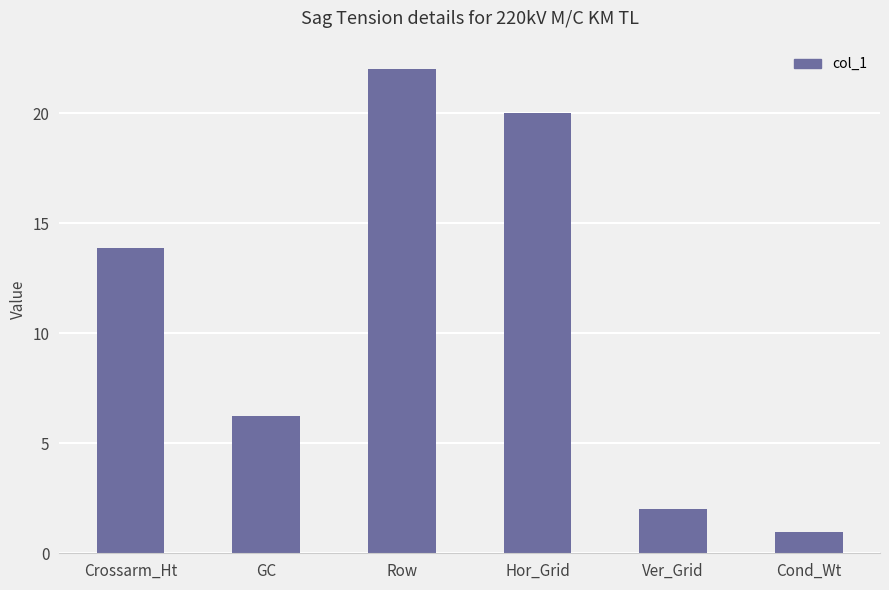

List the labels in order of value, smallest first.

Cond_Wt, Ver_Grid, GC, Crossarm_Ht, Hor_Grid, Row